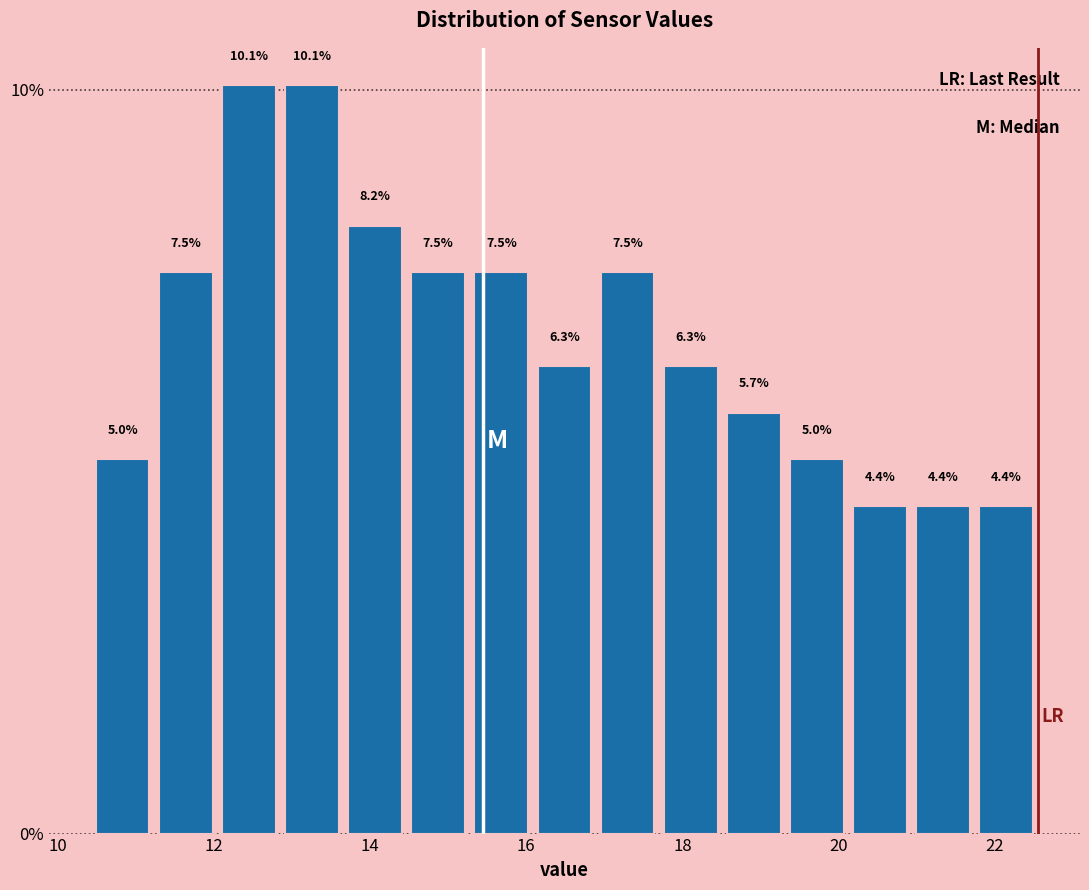

Reading left to right, list every bar in this chart as the range it spans on the x-axis followed by its height. The bar edges are not printed on the chart, so give them approximately, as read against the axis.

10.4 to 11.2: 5.0
11.2 to 12.0: 7.5
12.0 to 12.8: 10.1
12.8 to 13.6: 10.1
13.6 to 14.4: 8.2
14.4 to 15.2: 7.5
15.2 to 16.0: 7.5
16.0 to 16.8: 6.3
16.8 to 17.8: 7.5
17.8 to 18.6: 6.3
18.6 to 19.4: 5.7
19.4 to 20.2: 5.0
20.2 to 21.0: 4.4
21.0 to 21.8: 4.4
21.8 to 22.6: 4.4